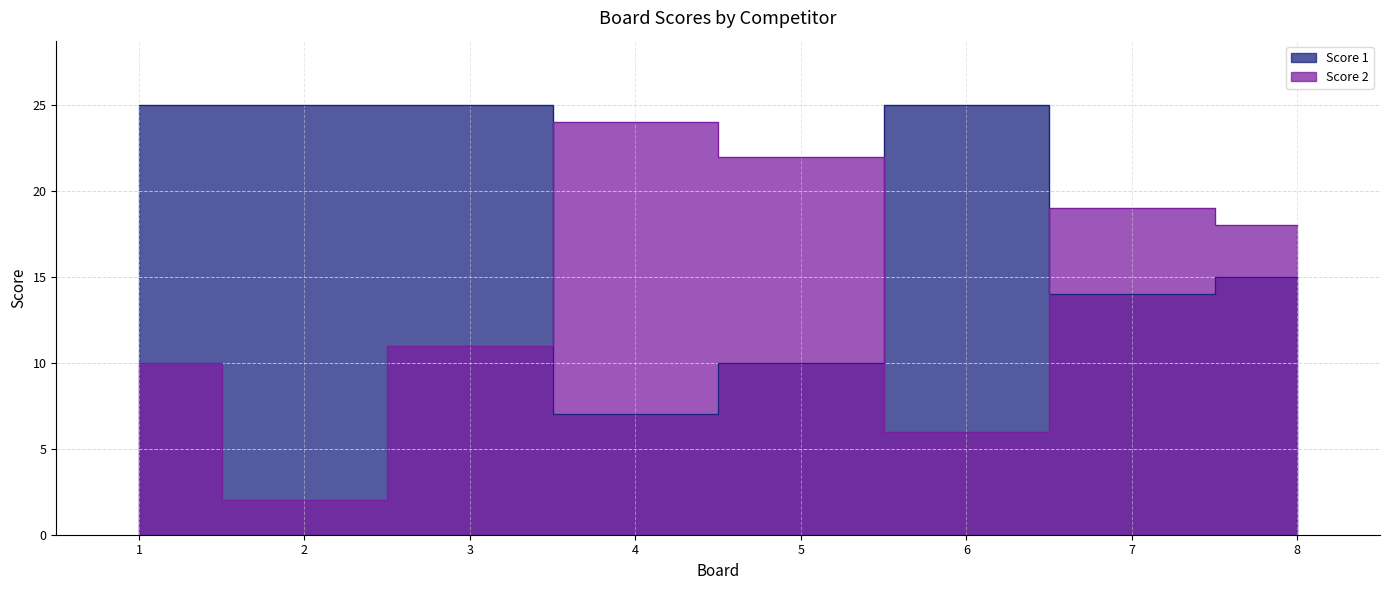

At which category does Score 1 reach its first local valley?

4